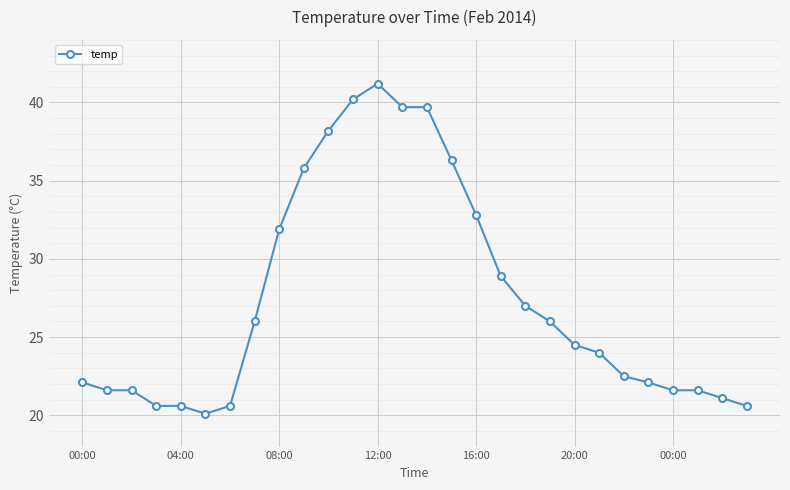

What is the average value?

27.5